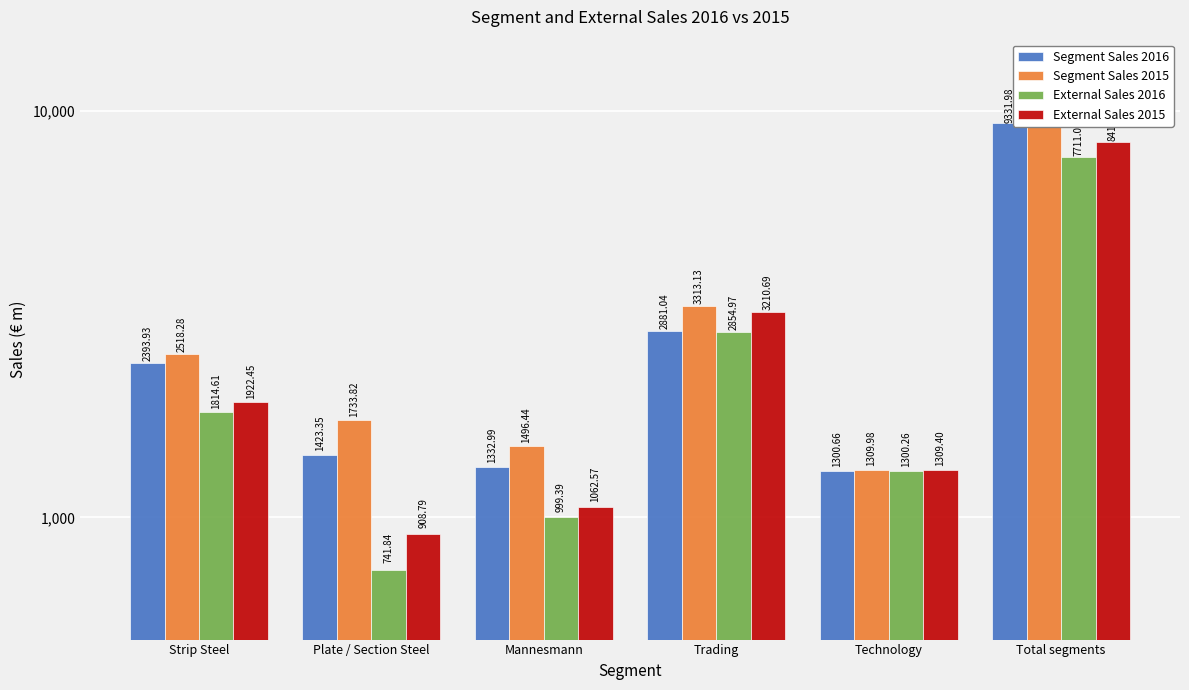

True or false: External Sales 2016 has a value of 7711.1 at Total segments.

True